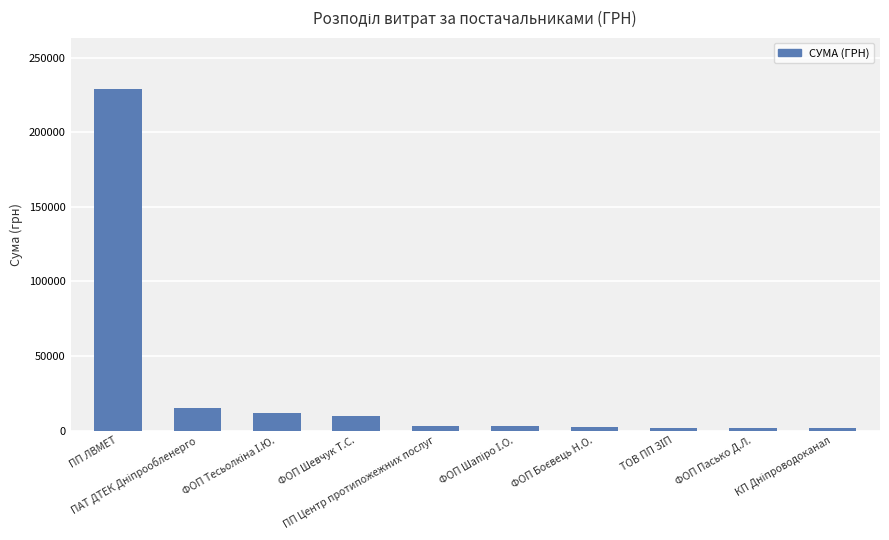

Which category has the highest value across all series?

ПП ЛВМЕТ